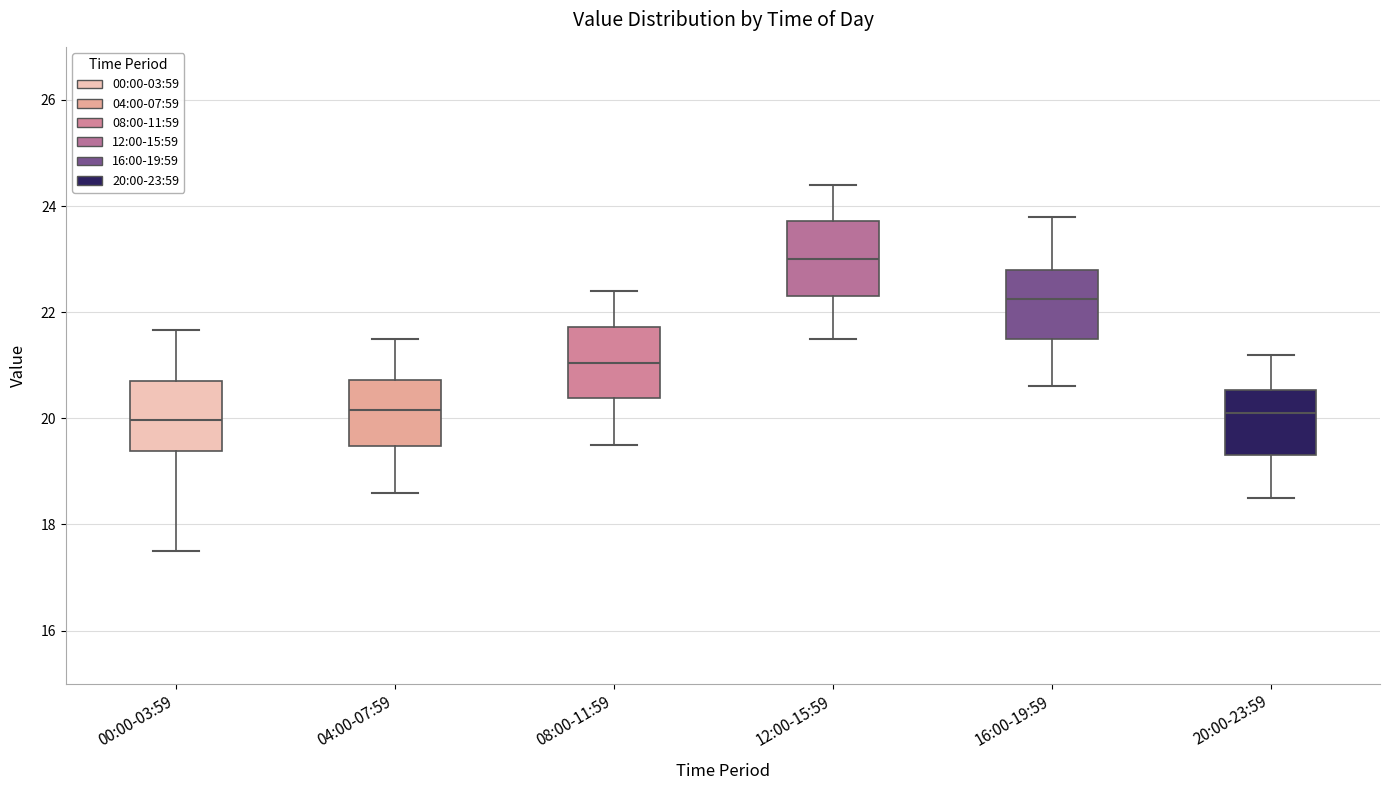

Which box has the highest median line?

12:00-15:59